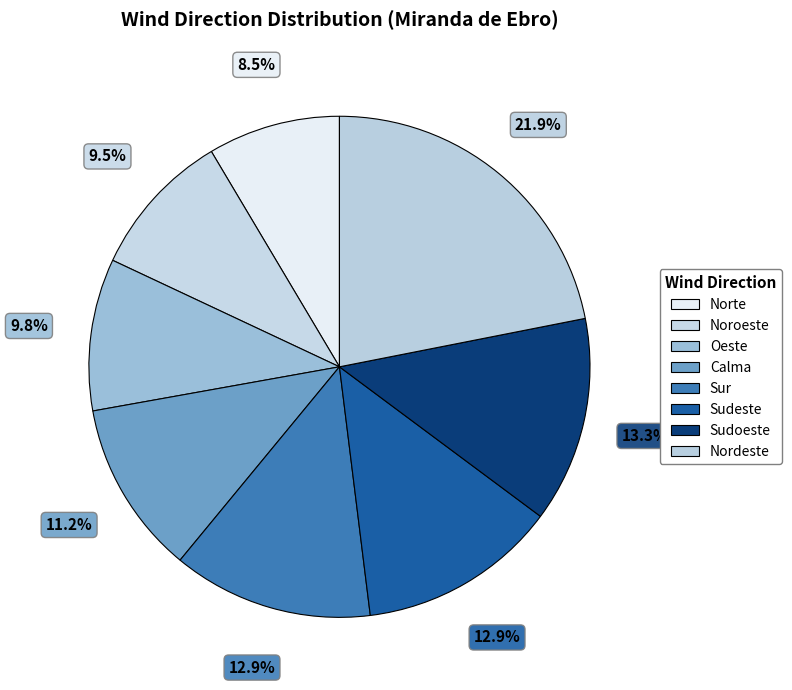

True or false: Sudoeste accounts for 25% of the total.

False